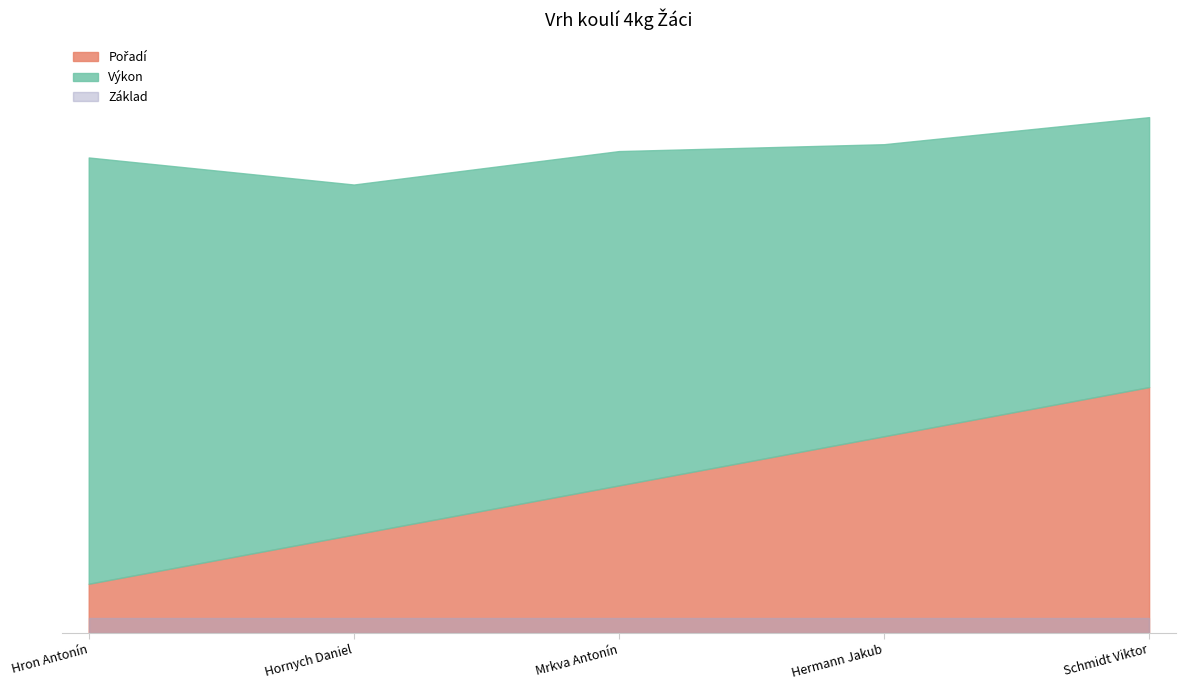

At which category is the sum across all series the highest?

Schmidt Viktor